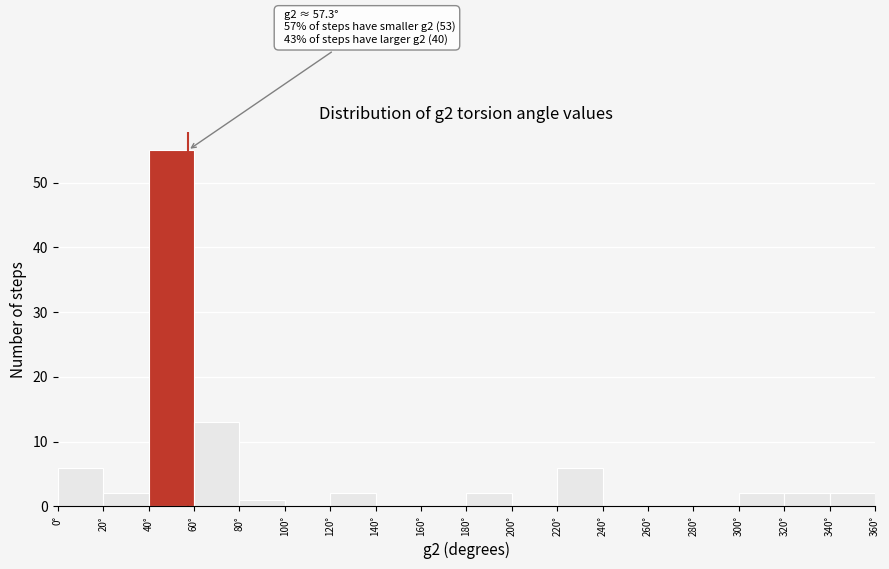

Which range on the x-axis has the tallest bar?

40 to 60